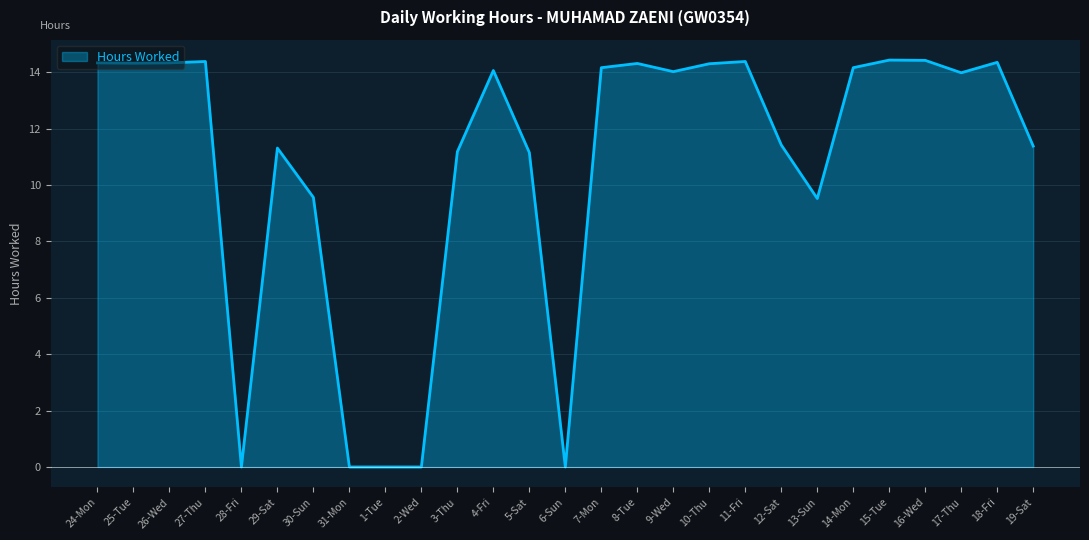

What is the difference between the maximum and minimum values?

14.4